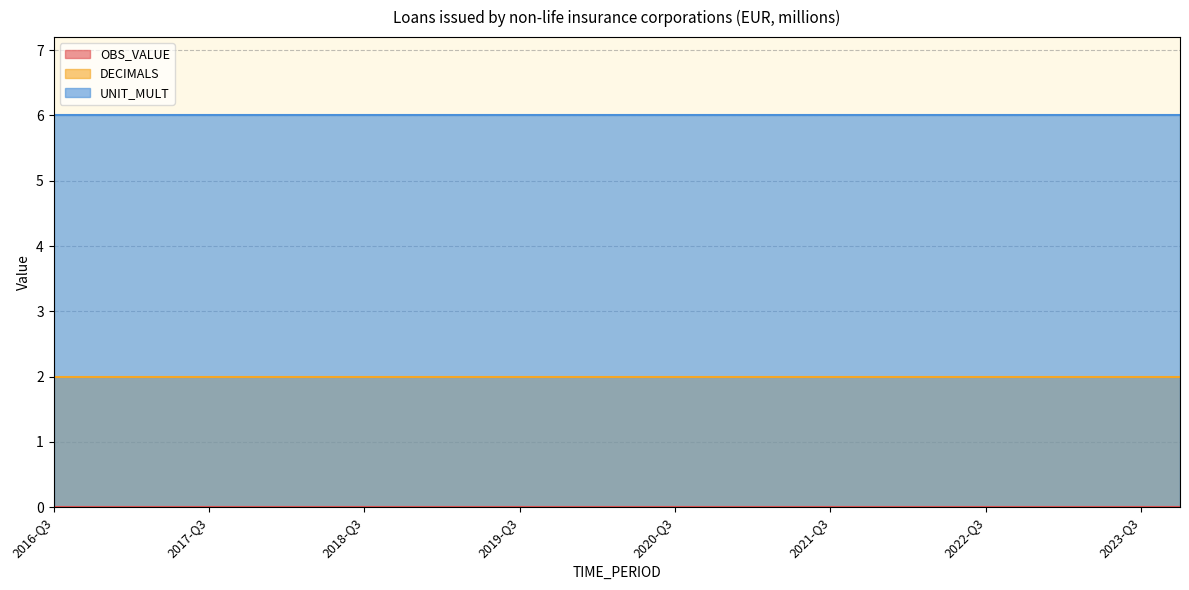

Rank the categories by DECIMALS value from lowest to highest.

2016-Q3, 2016-Q4, 2017-Q1, 2017-Q2, 2017-Q3, 2017-Q4, 2018-Q1, 2018-Q2, 2018-Q3, 2018-Q4, 2019-Q1, 2019-Q2, 2019-Q3, 2019-Q4, 2020-Q1, 2020-Q2, 2020-Q3, 2020-Q4, 2021-Q1, 2021-Q2, 2021-Q3, 2021-Q4, 2022-Q1, 2022-Q2, 2022-Q3, 2022-Q4, 2023-Q1, 2023-Q2, 2023-Q3, 2023-Q4